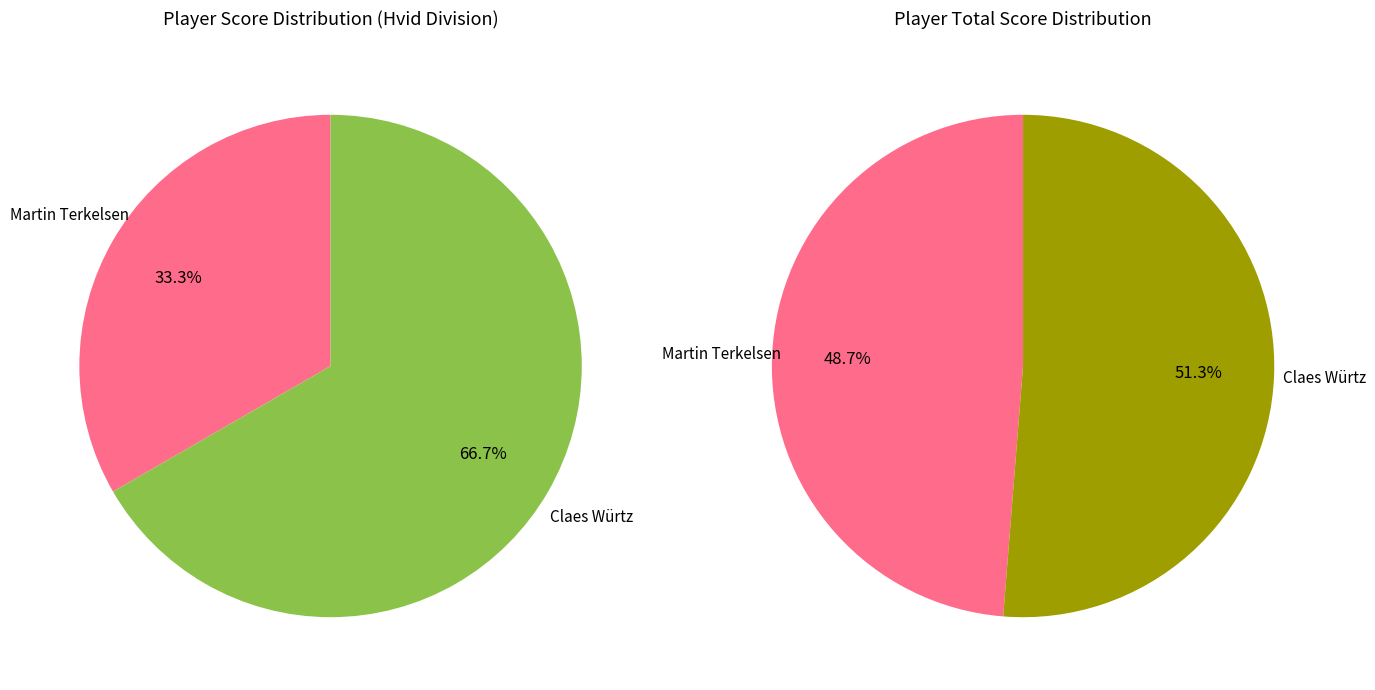

Combined, do Claes Würtz and Martin Terkelsen account for over 50%?

Yes